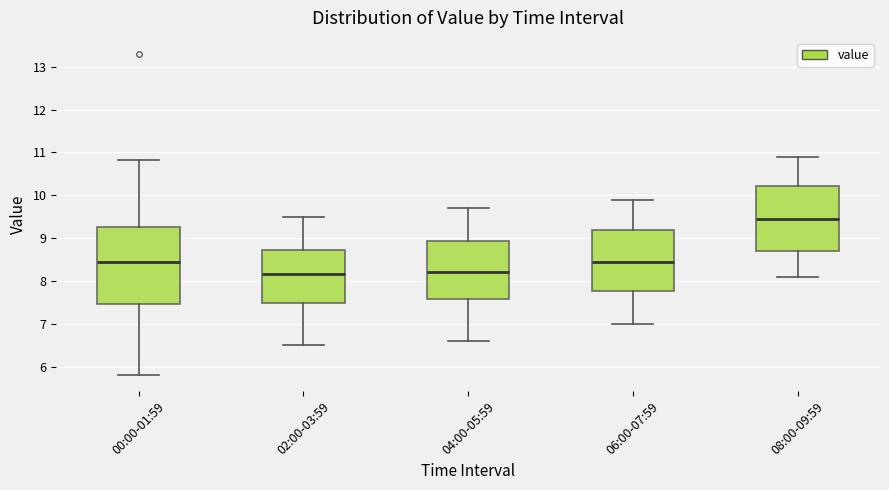

Reading left to right, read every box against the y-axis: the position of its median line, the range the box covers, and the ends of its whiskers. The values are not printed on the chart, so give them approximately, as read against the axis.

00:00-01:59: median 8.5, box 7.5 to 9.3, whiskers 5.8 to 10.8
02:00-03:59: median 8.2, box 7.5 to 8.7, whiskers 6.5 to 9.5
04:00-05:59: median 8.2, box 7.6 to 8.9, whiskers 6.6 to 9.7
06:00-07:59: median 8.5, box 7.8 to 9.2, whiskers 7.0 to 9.9
08:00-09:59: median 9.5, box 8.7 to 10.2, whiskers 8.1 to 10.9